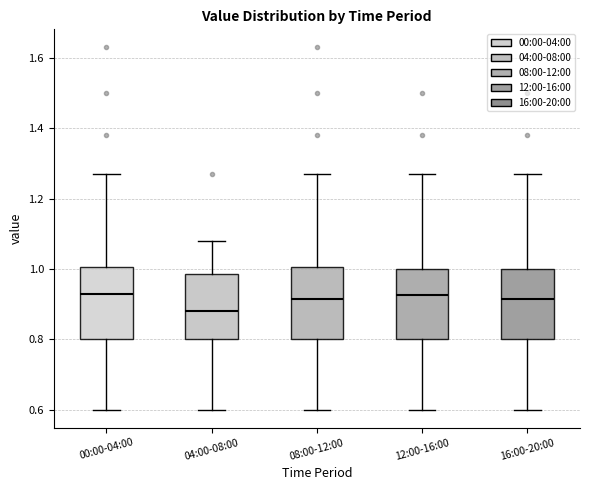

Where is the lower edge of the box for 12:00-16:00 on the y-axis? The values are not printed on the chart, so give them approximately, as read against the axis.

0.80